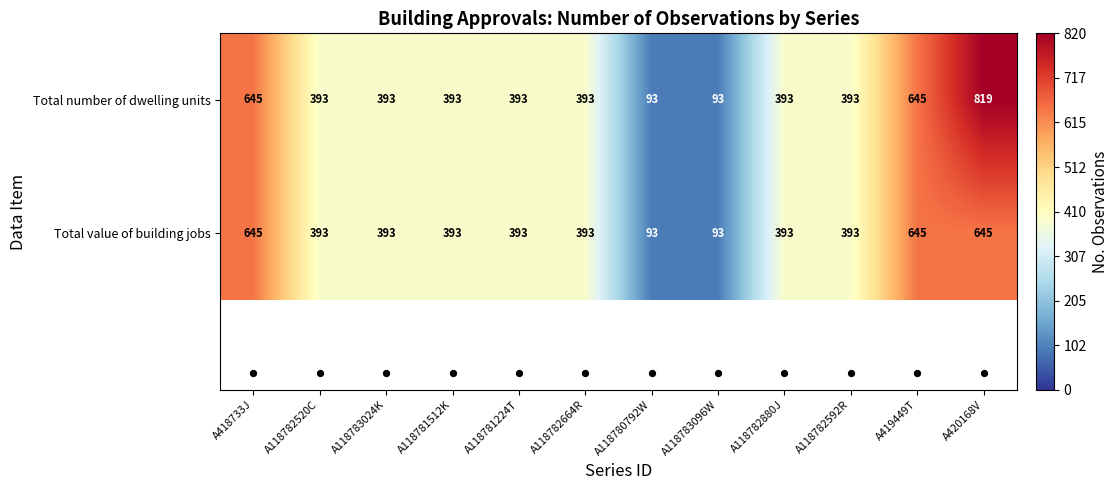

At which category is the sum across all series the highest?

A420168V